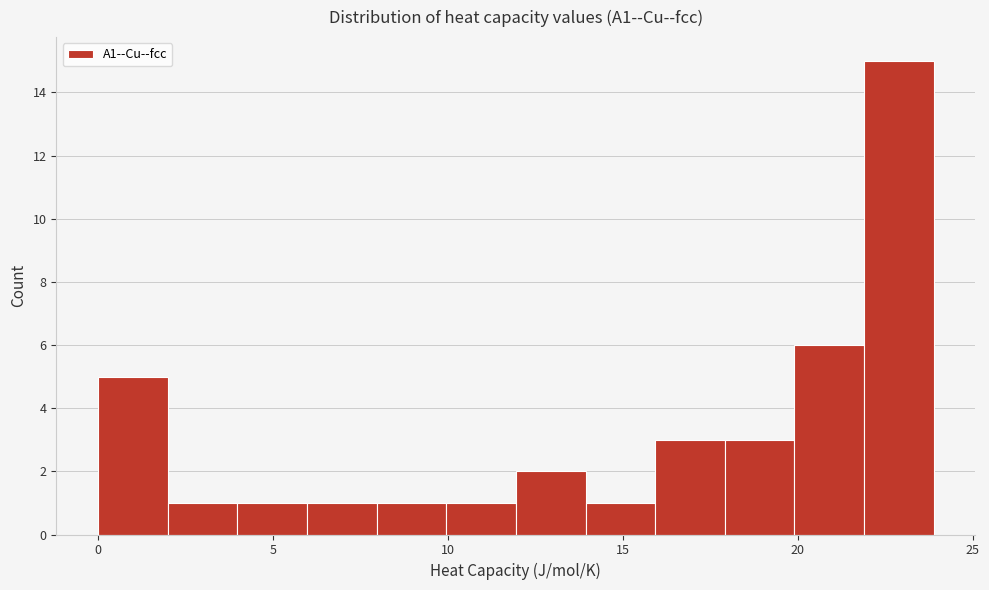

Around what value on the x-axis is the tallest bar? Give the approximate position of its centre, as read against the axis.

23.0